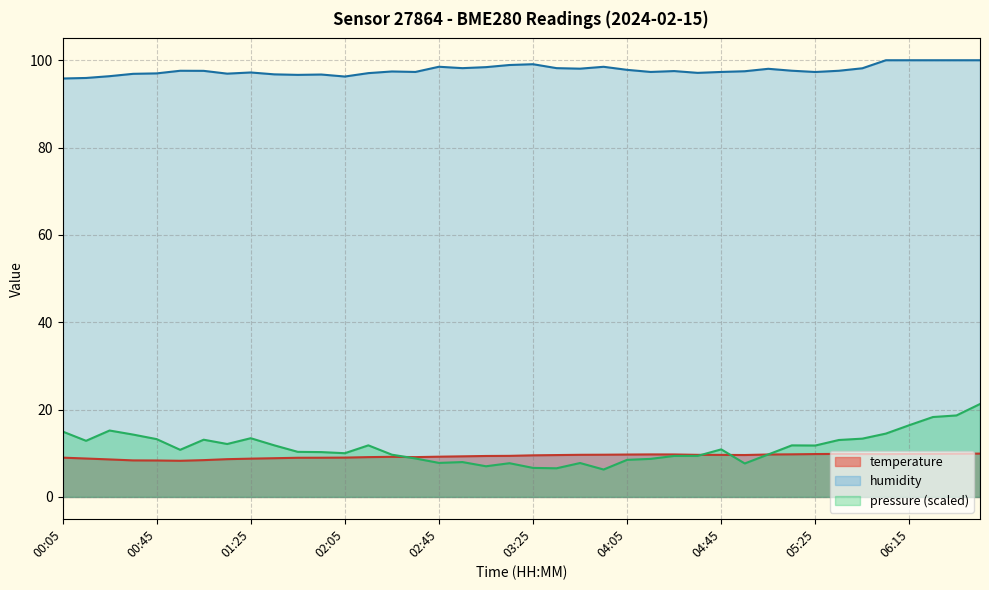

True or false: humidity and temperature intersect in this chart.

False